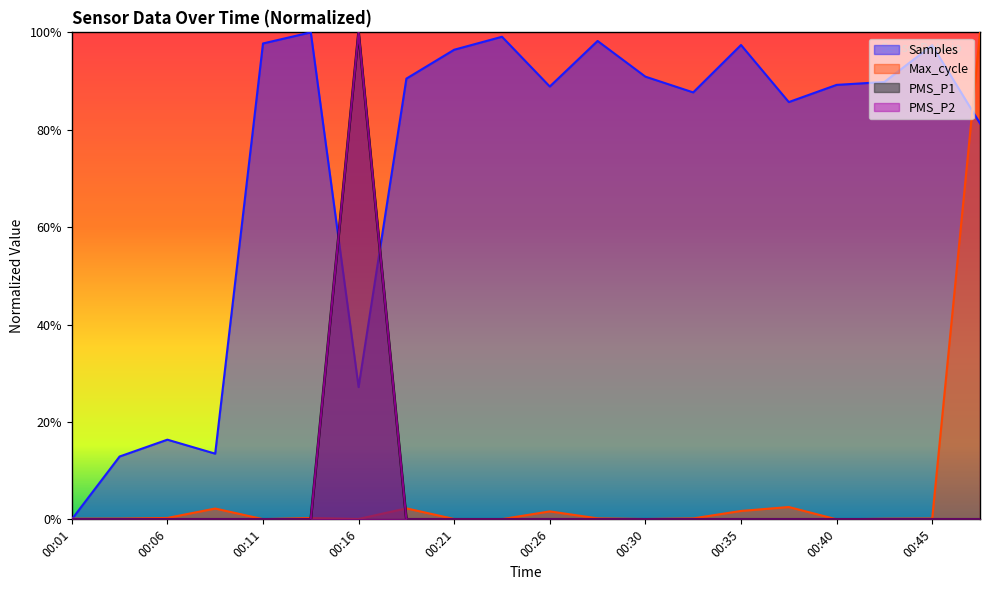

What are all the series names shown in the legend?

Samples, Max_cycle, PMS_P1, PMS_P2